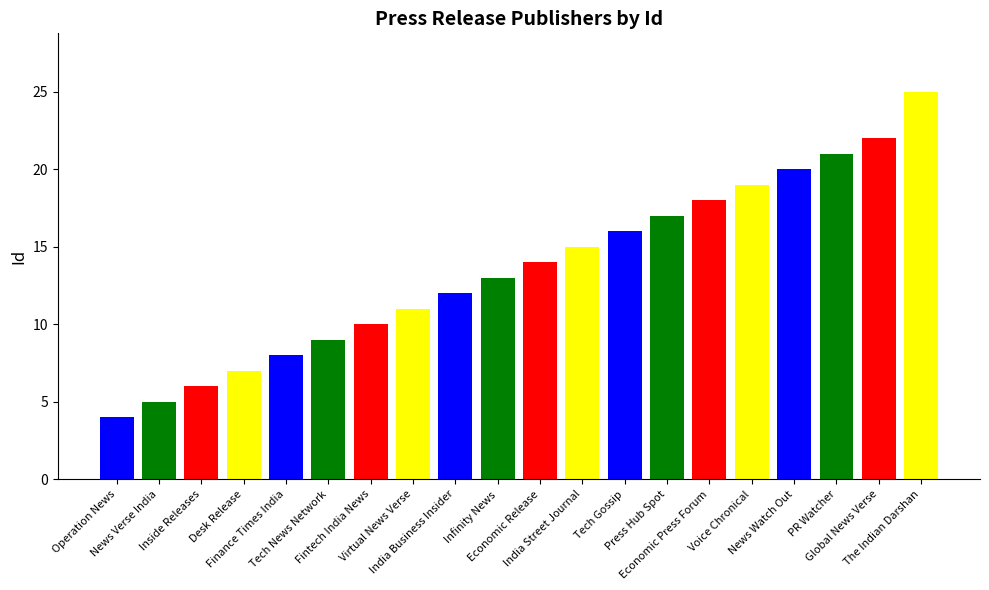

What is the average value?

14